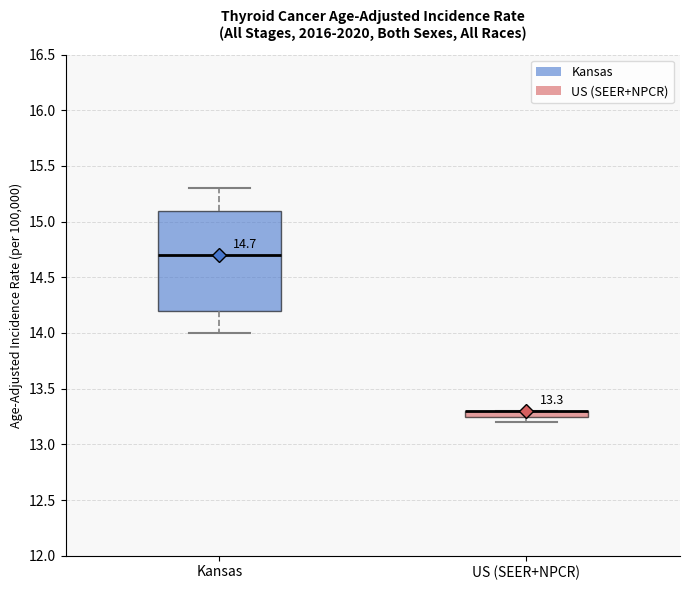

Comparing the boxes themselves (not the whiskers), which one is the tallest?

Kansas